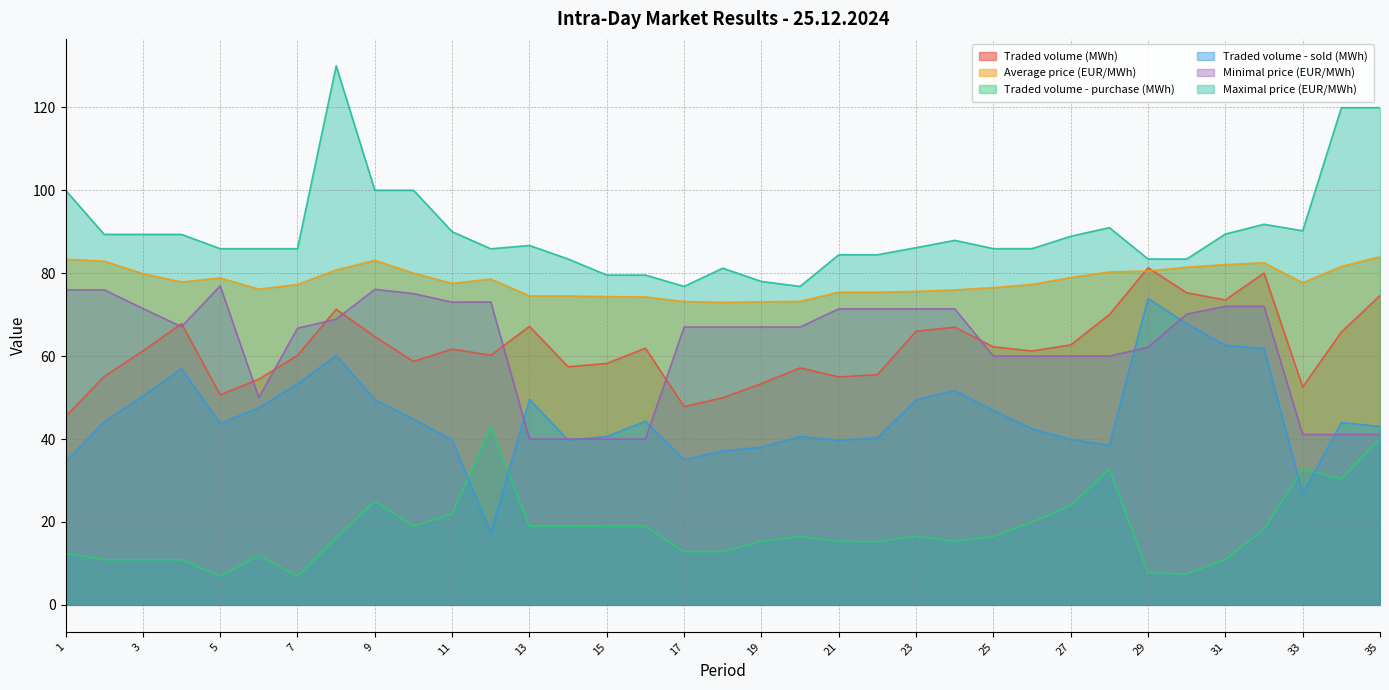

What is the value of the Average price (EUR/MWh) point at the 15th from the left?

74.3